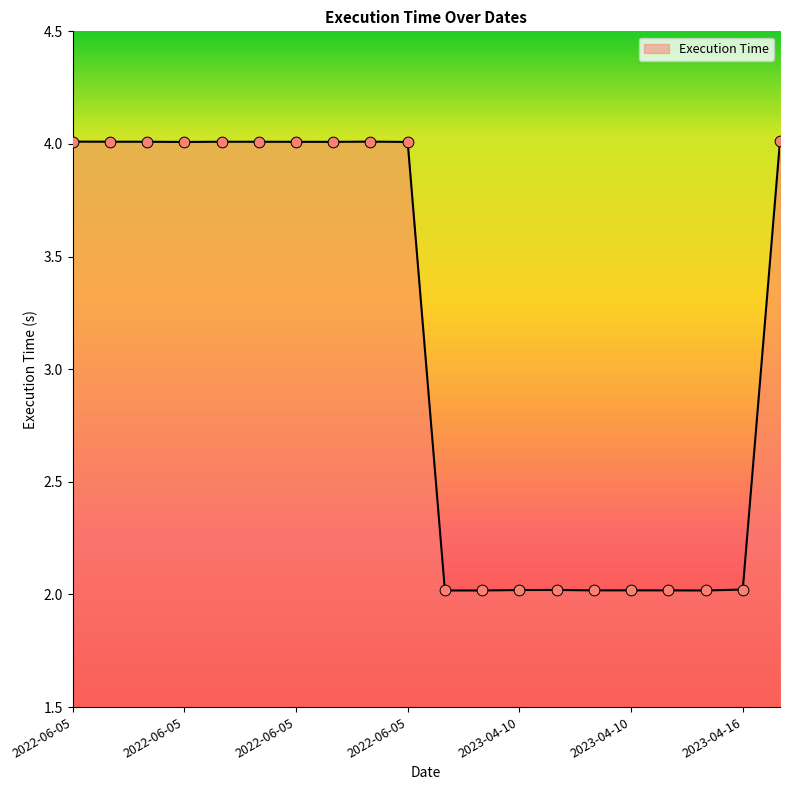

What is the maximum value shown in the chart?

4.0